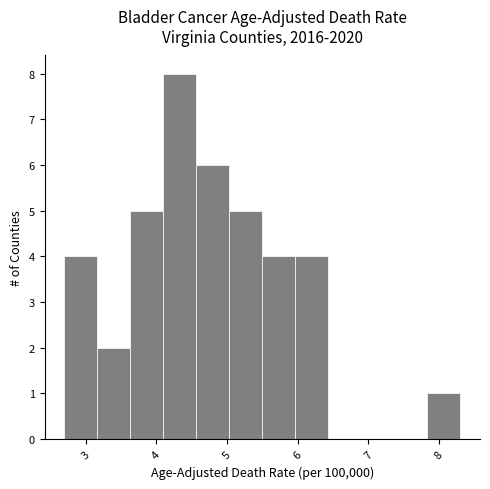

Reading left to right, transcribe this chart: for each bar, give the range it covers on the x-axis and its height. Neither the bar edges nor the heights are printed on the chart, so give them approximately, as read against the axes.

2.7 to 3.2: 4
3.2 to 3.6: 2
3.6 to 4.1: 5
4.1 to 4.6: 8
4.6 to 5.0: 6
5.0 to 5.5: 5
5.5 to 6.0: 4
6.0 to 6.4: 4
6.4 to 6.9: 0
6.9 to 7.4: 0
7.4 to 7.8: 0
7.8 to 8.3: 1